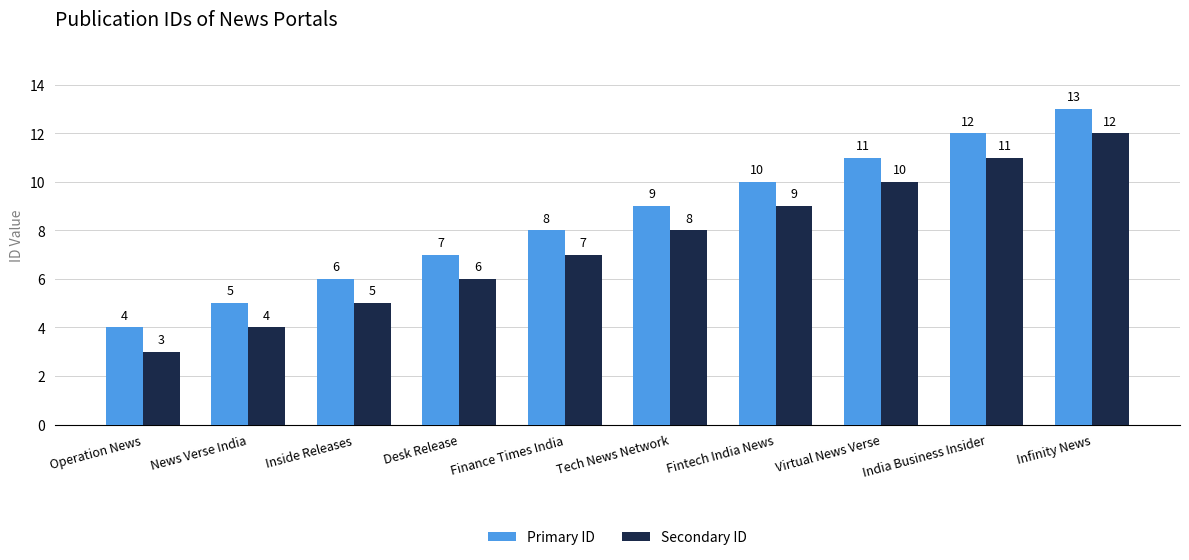

Count the Secondary ID values in the range 5 to 10.

6